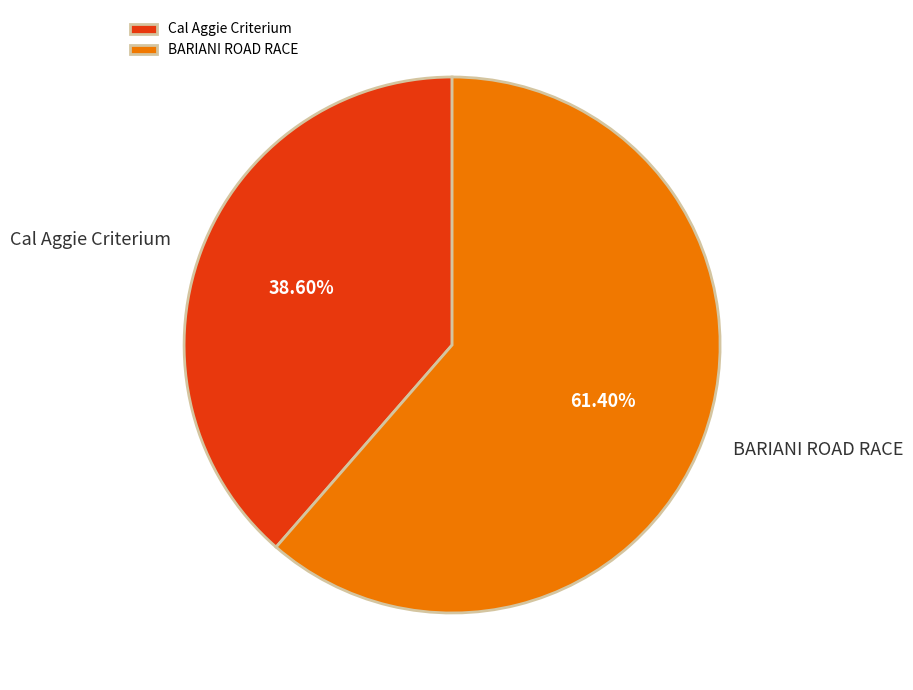

Count the number of slices in the pie.

2